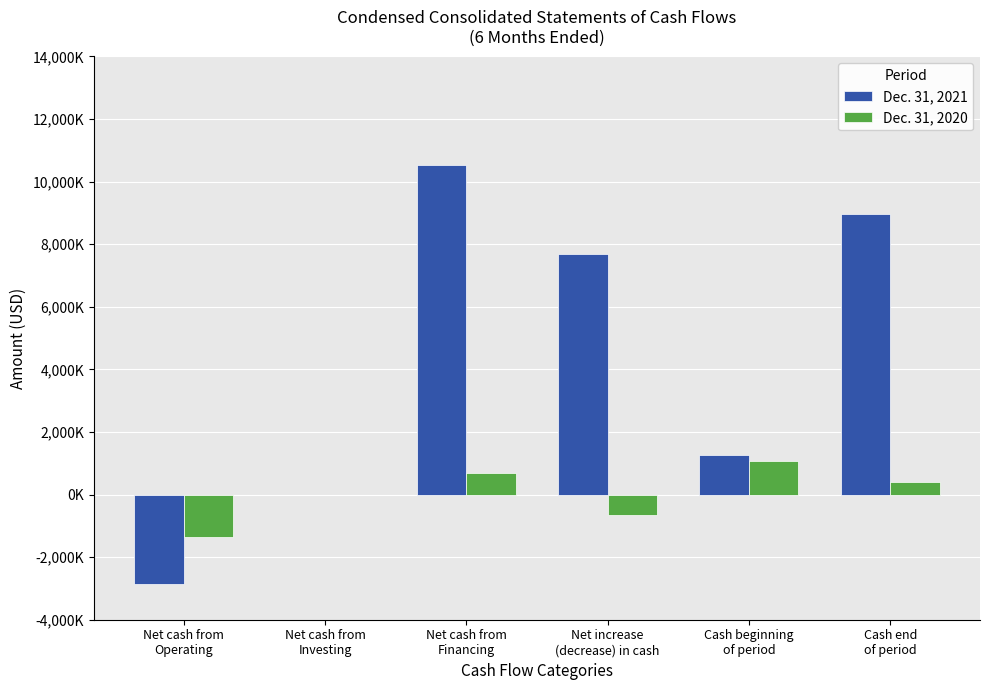

What is the label of the 3rd bar from the right?

Net increase
(decrease) in cash